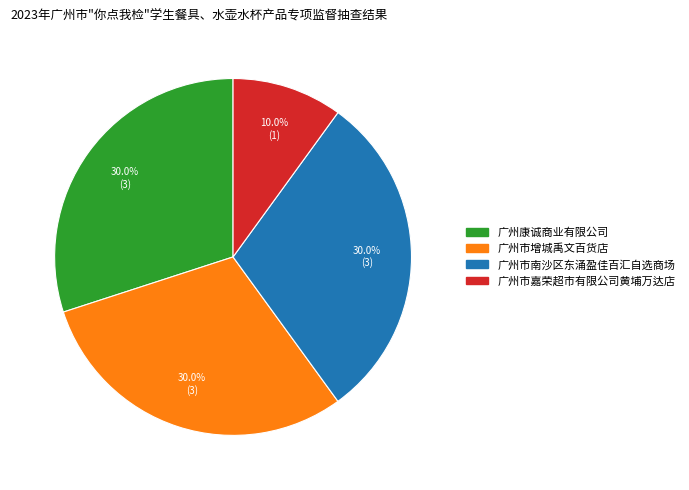

Does 广州市增城禹文百货店 represent more than half of the total?

No